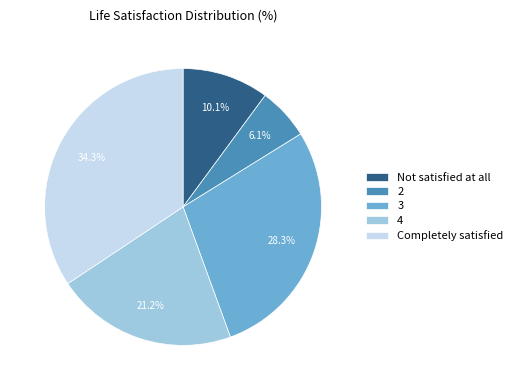

Does Not satisfied at all account for over 50% of the chart?

No